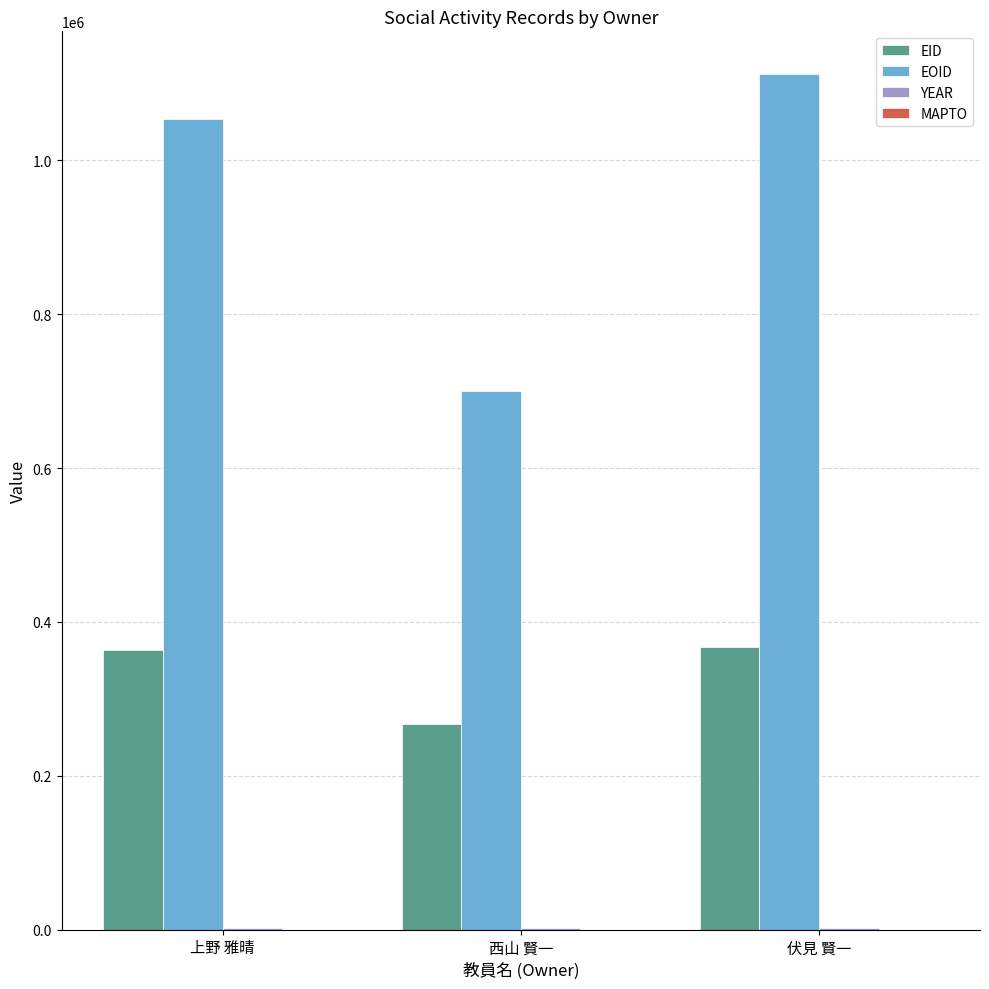

Where is EID nearest to the value 316848?

上野 雅晴